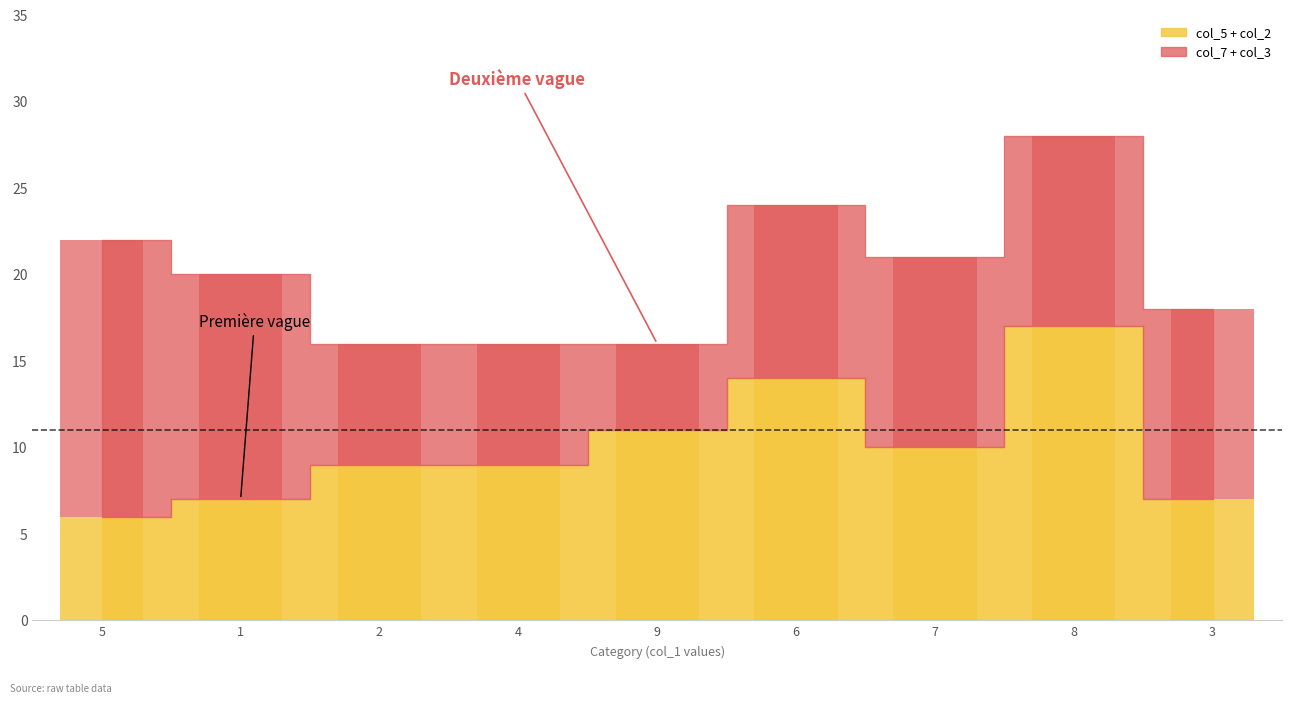

Does the chart contain any negative values?

No